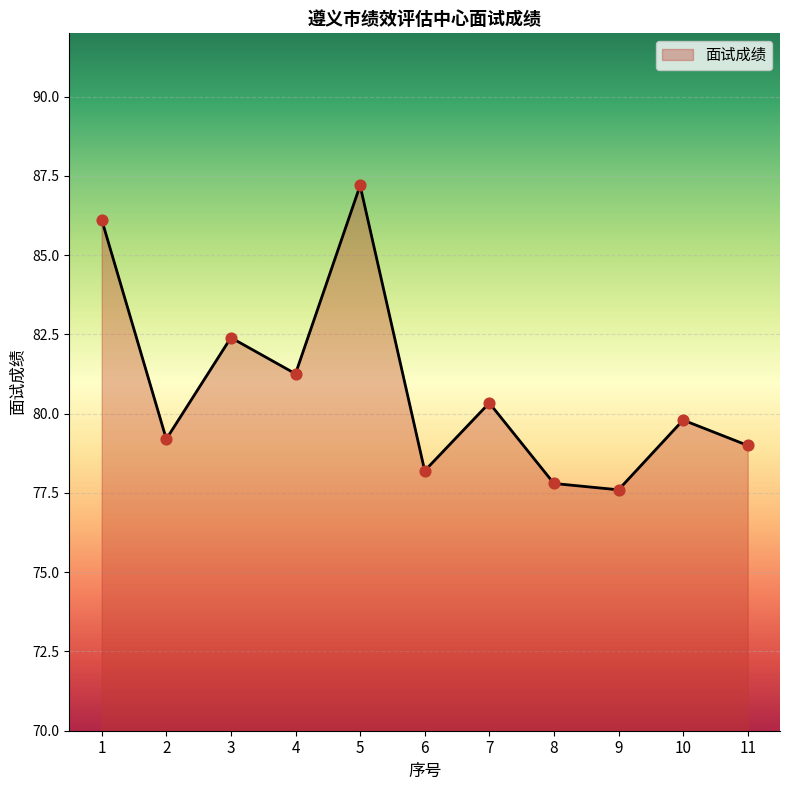

What is the change in value from 3 to 7?

-2.1